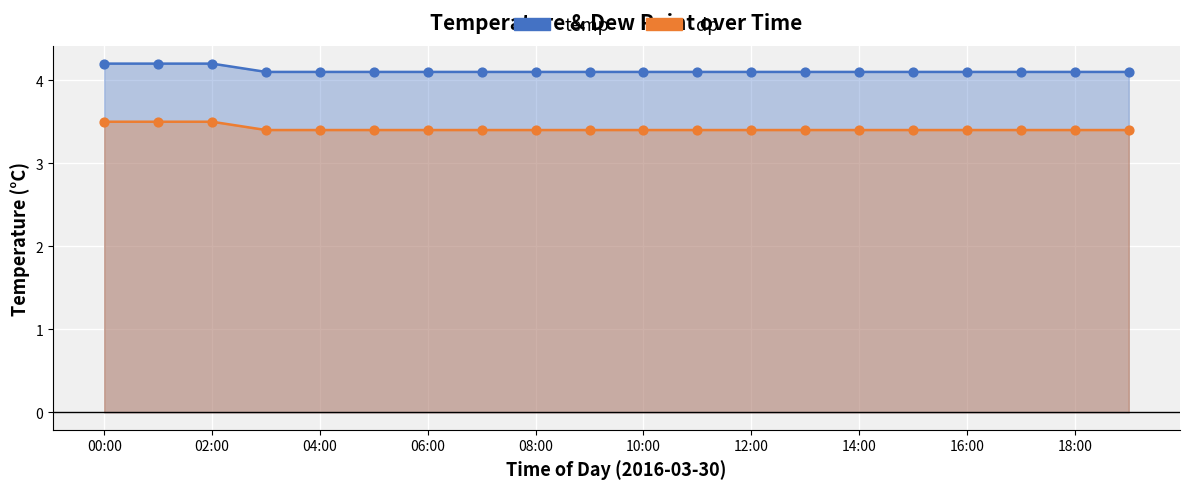

Which series has the largest total across all categories?

temp